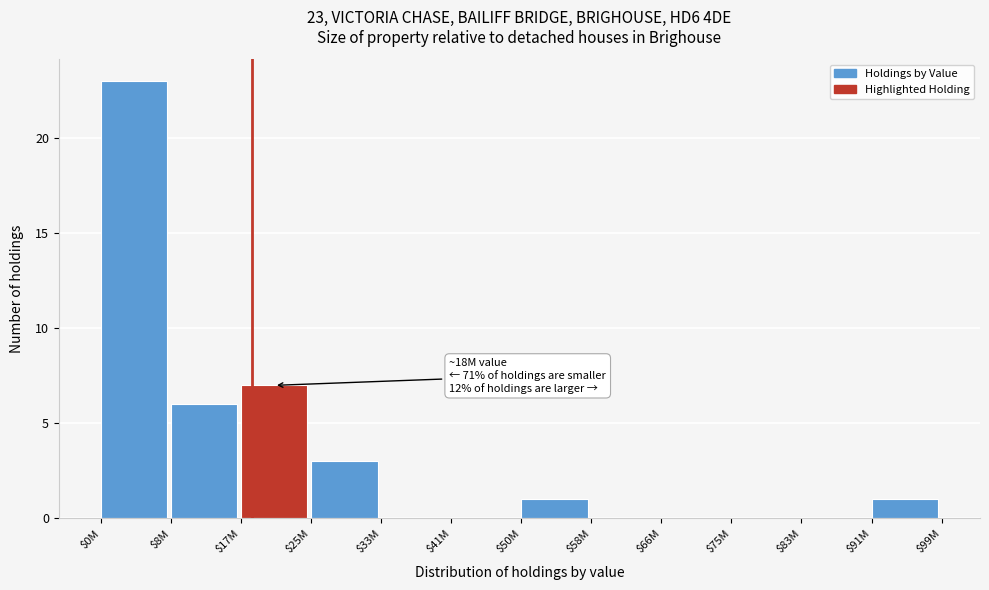

What is the sum of all values?

41